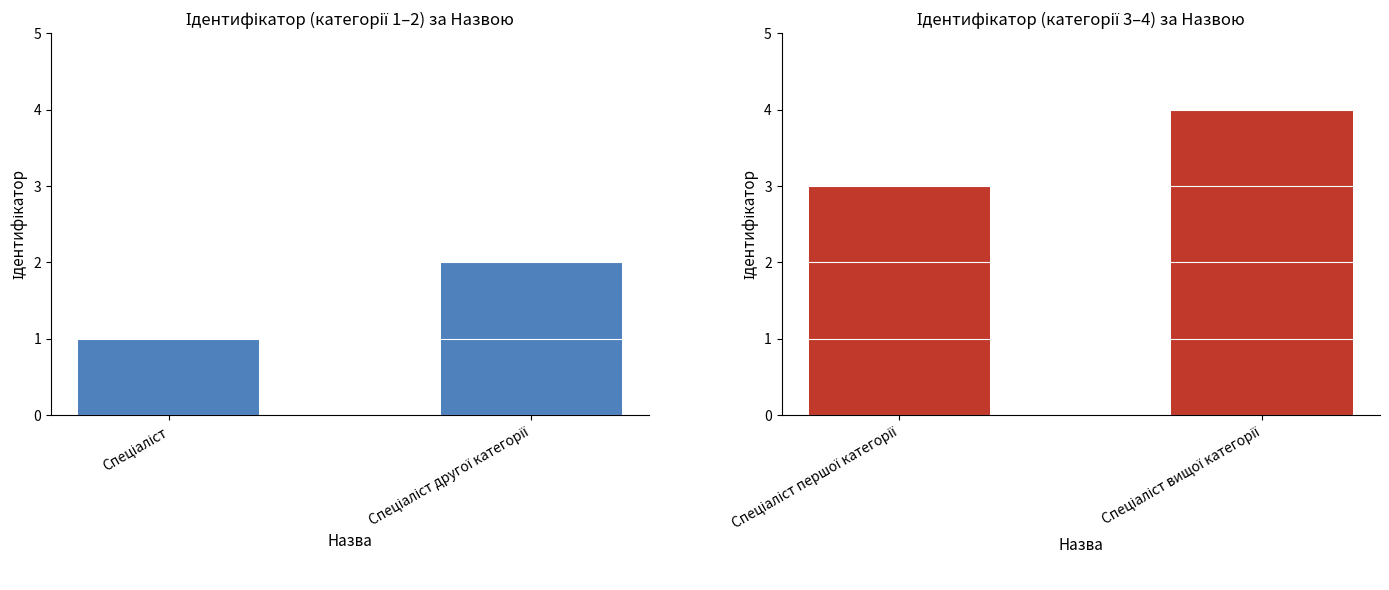

Does the chart contain any negative values?

No